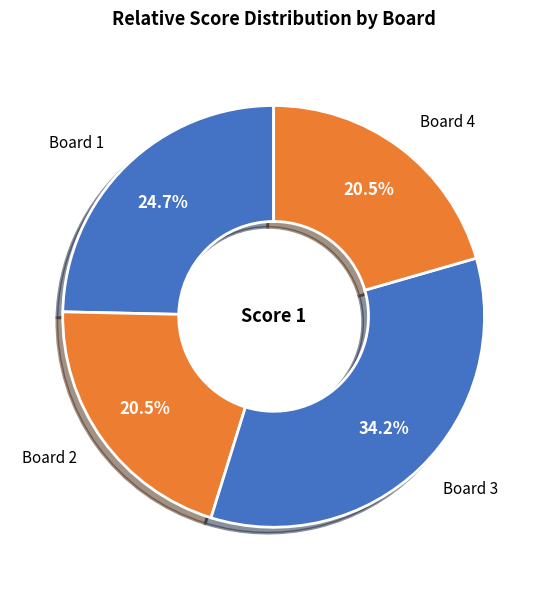

Which has a higher value, Board 4 or Board 1?

Board 1